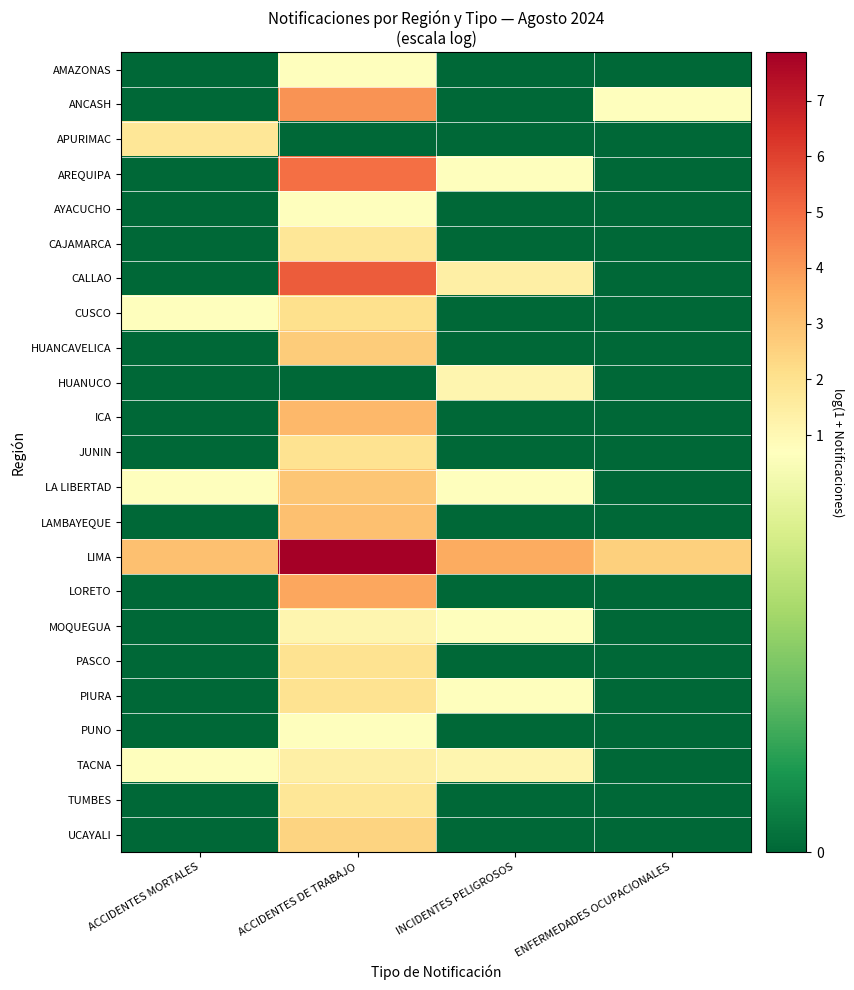

Count the number of data series in this chart.

23